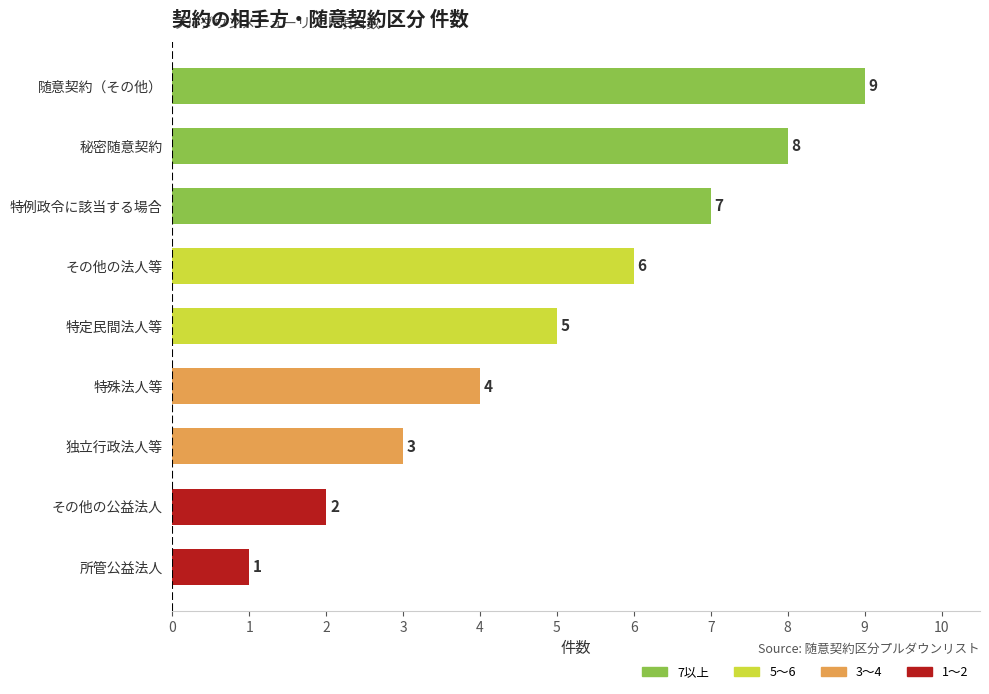

List the labels in order of value, smallest first.

所管公益法人, その他の公益法人, 独立行政法人等, 特殊法人等, 特定民間法人等, その他の法人等, 特例政令に該当する場合, 秘密随意契約, 随意契約（その他）